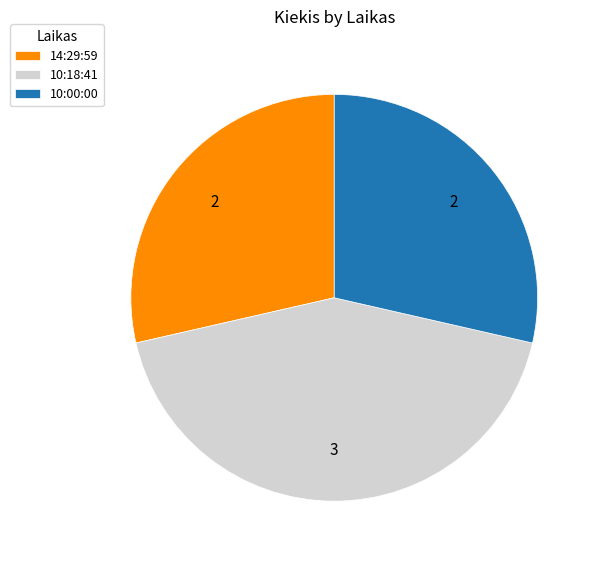

Count the number of slices in the pie.

3